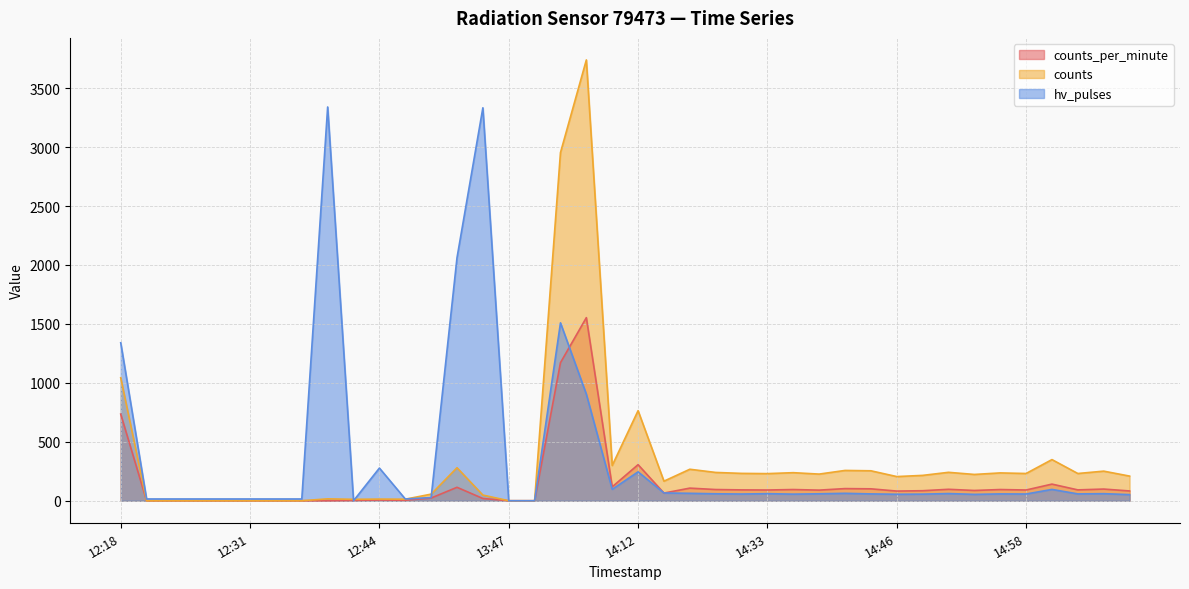

What is the difference between the highest and lowest values at 13:42?

1947